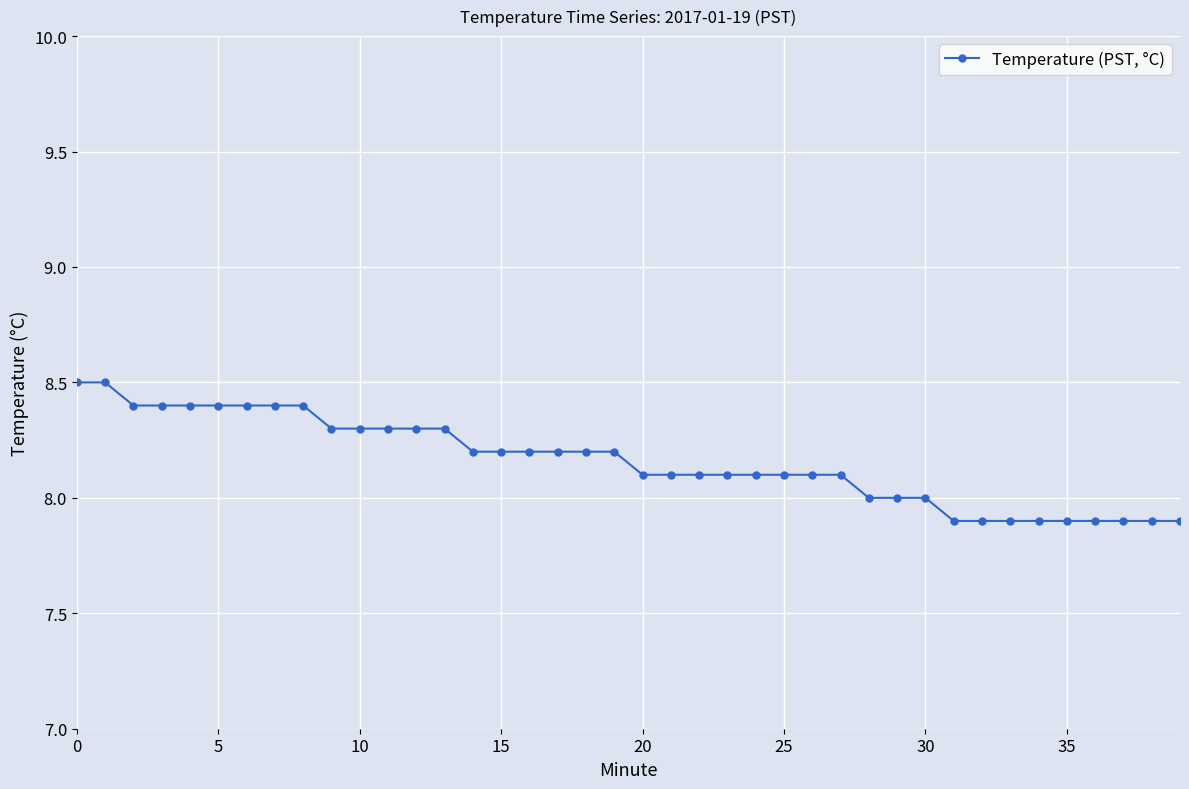

What is the value of the 40th point from the left?

7.9